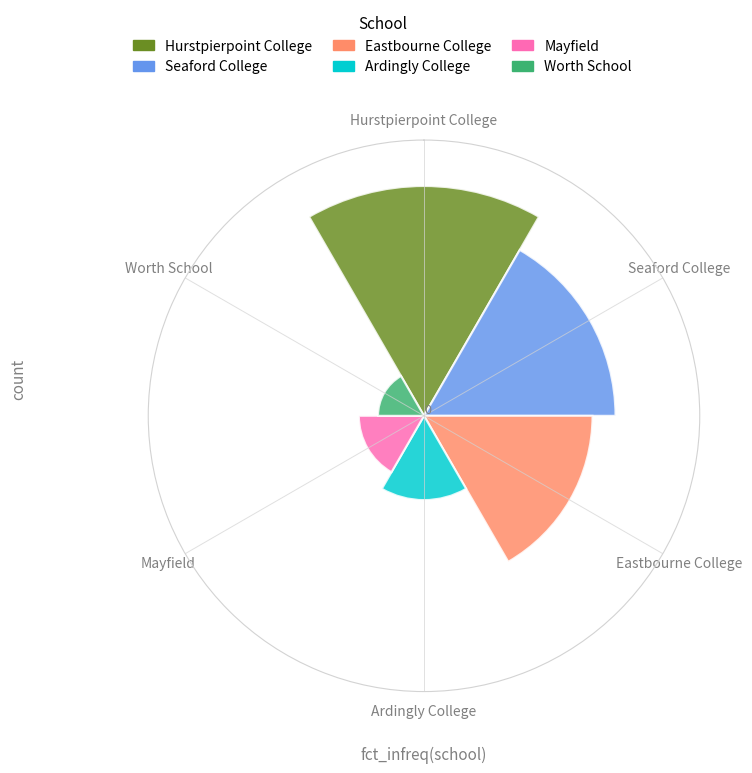

Reading left to right, list all the values displayed in this chart.

Hurstpierpoint College=60	Seaford College=50	Eastbourne College=44	Ardingly College=22	Mayfield=17	Worth School=12